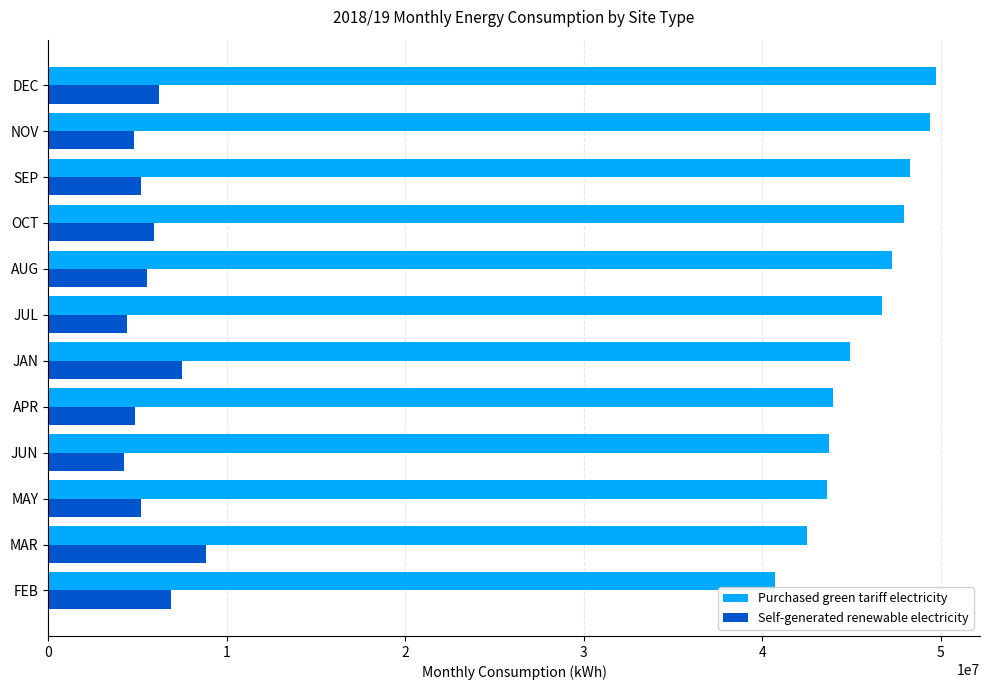

The value of Purchased green tariff electricity at MAY is 43608944.7. True or false?

True